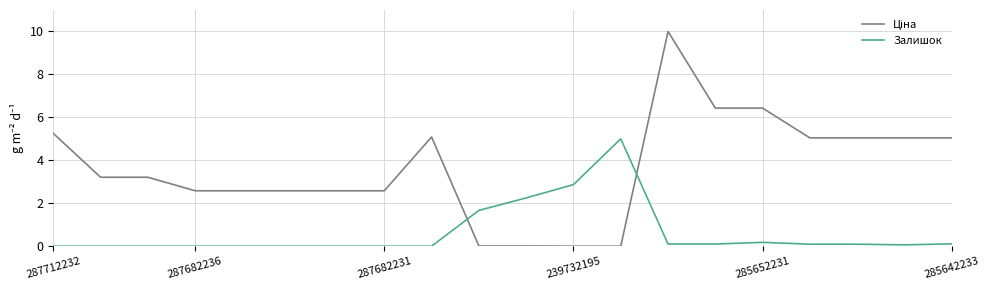

What is the highest value of the Залишок series?

5.0